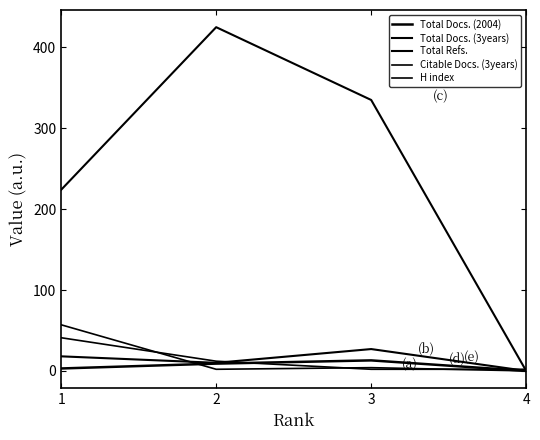

The H index series shows 17 at 2. True or false?

False